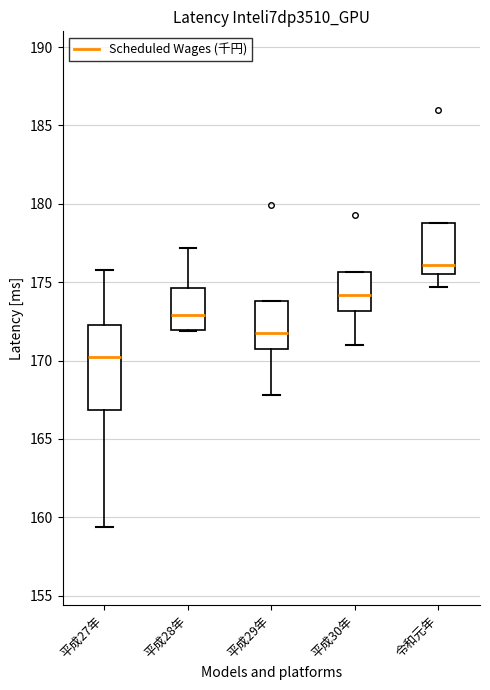

Reading left to right, read every box against the y-axis: the position of its median line, the range the box covers, and the ends of its whiskers. The values are not printed on the chart, so give them approximately, as read against the axis.

平成27年: median 170.0, box 167.0 to 172.5, whiskers 159.5 to 176.0
平成28年: median 173.0, box 172.0 to 174.5, whiskers 172.0 to 177.0
平成29年: median 172.0, box 170.5 to 174.0, whiskers 168.0 to 174.0
平成30年: median 174.0, box 173.0 to 175.5, whiskers 171.0 to 175.5
令和元年: median 176.0, box 175.5 to 179.0, whiskers 174.5 to 179.0